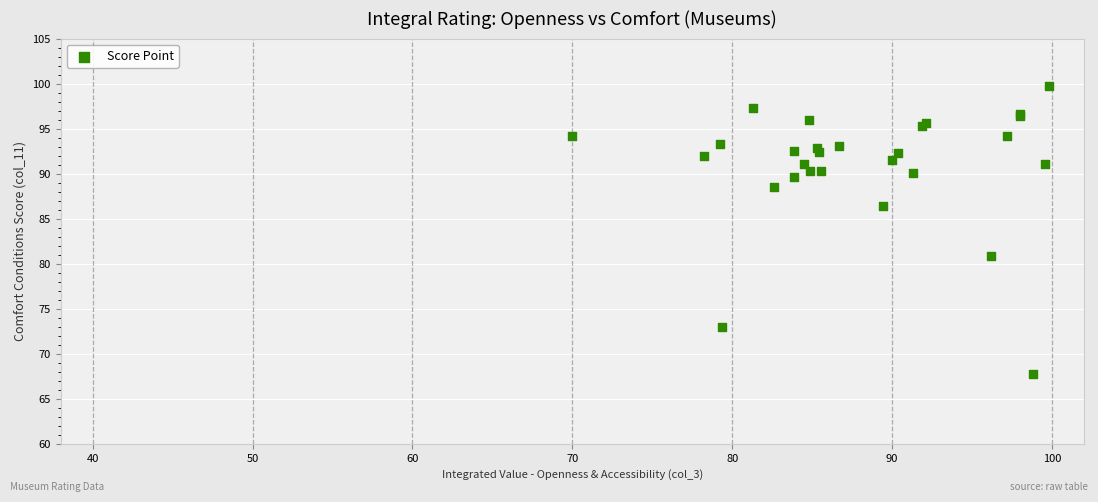

What Y value in the scatter plot is closest to 83?

80.9